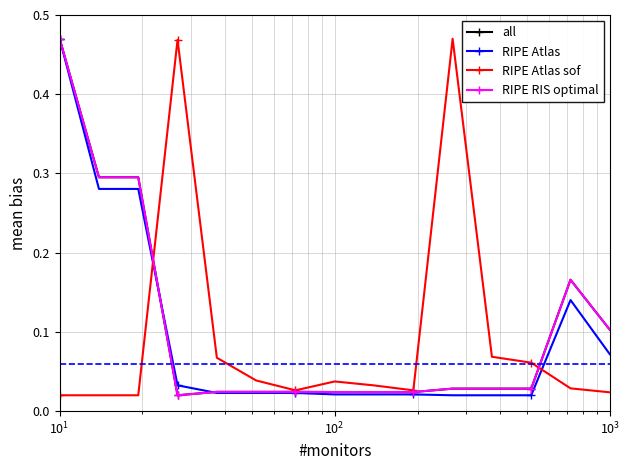

Is this an area chart (filled region under the line)?

No